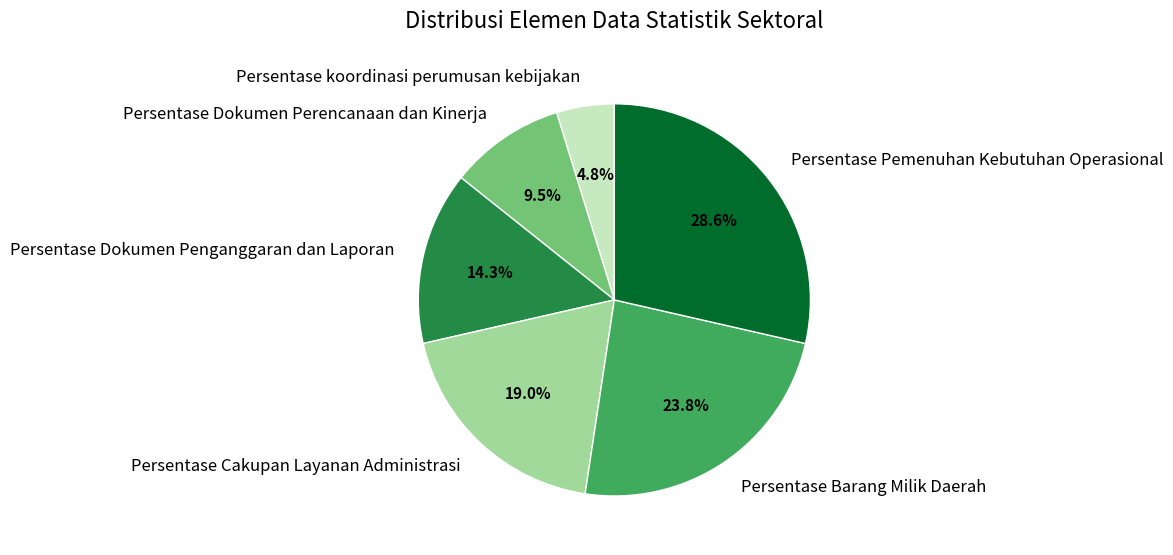

How many slices are in this pie chart?

6